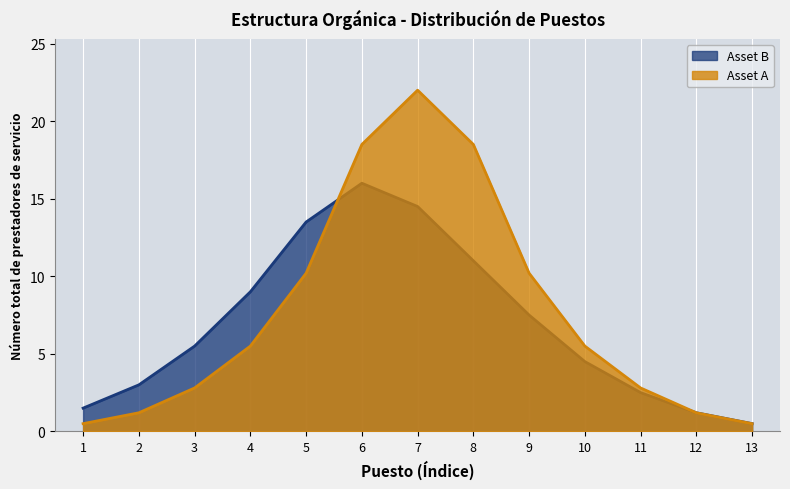

Is it true that Asset B equals 3.0 at 2?

True